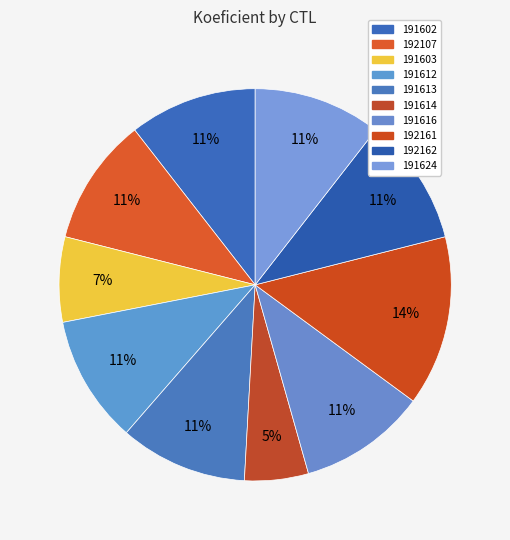

How many segments does this pie chart have?

10